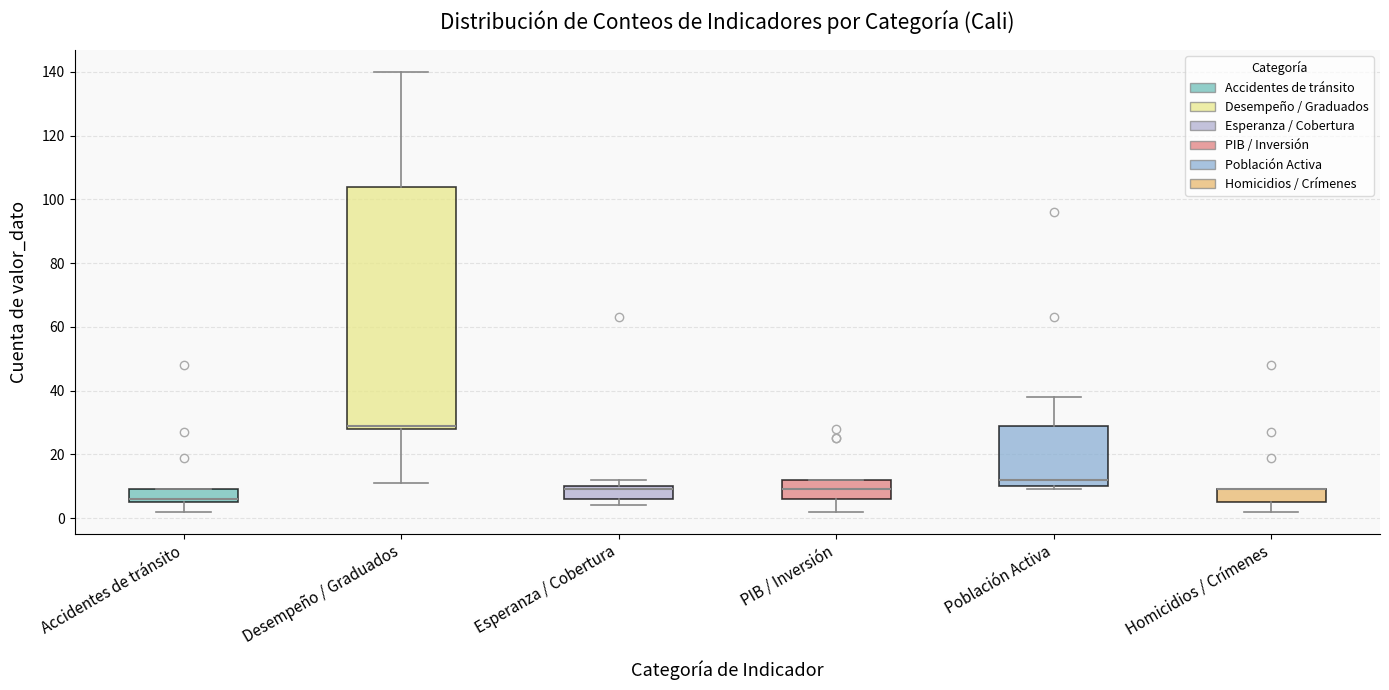

Comparing the boxes themselves (not the whiskers), which one is the tallest?

Desempeño / Graduados